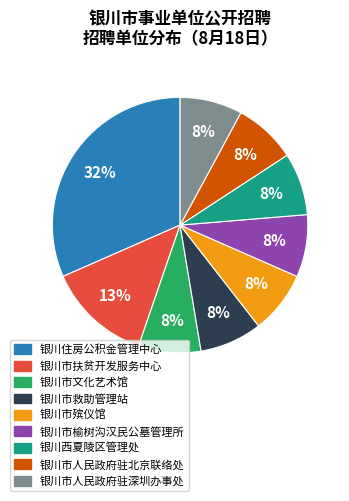

Approximately how many times larger is the value at 银川市人民政府驻北京联络处 compared to 银川西夏陵区管理处?

1.0